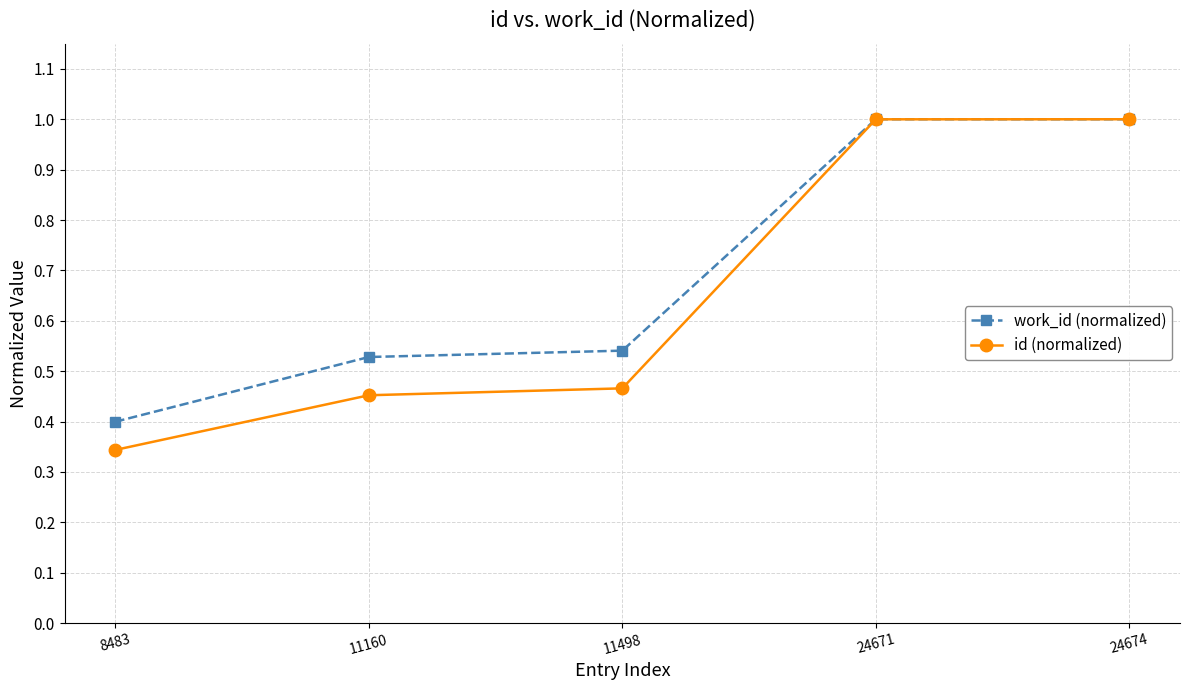

Is the value of work_id (normalized) at 11160 greater than the value of id (normalized) at 11498?

Yes